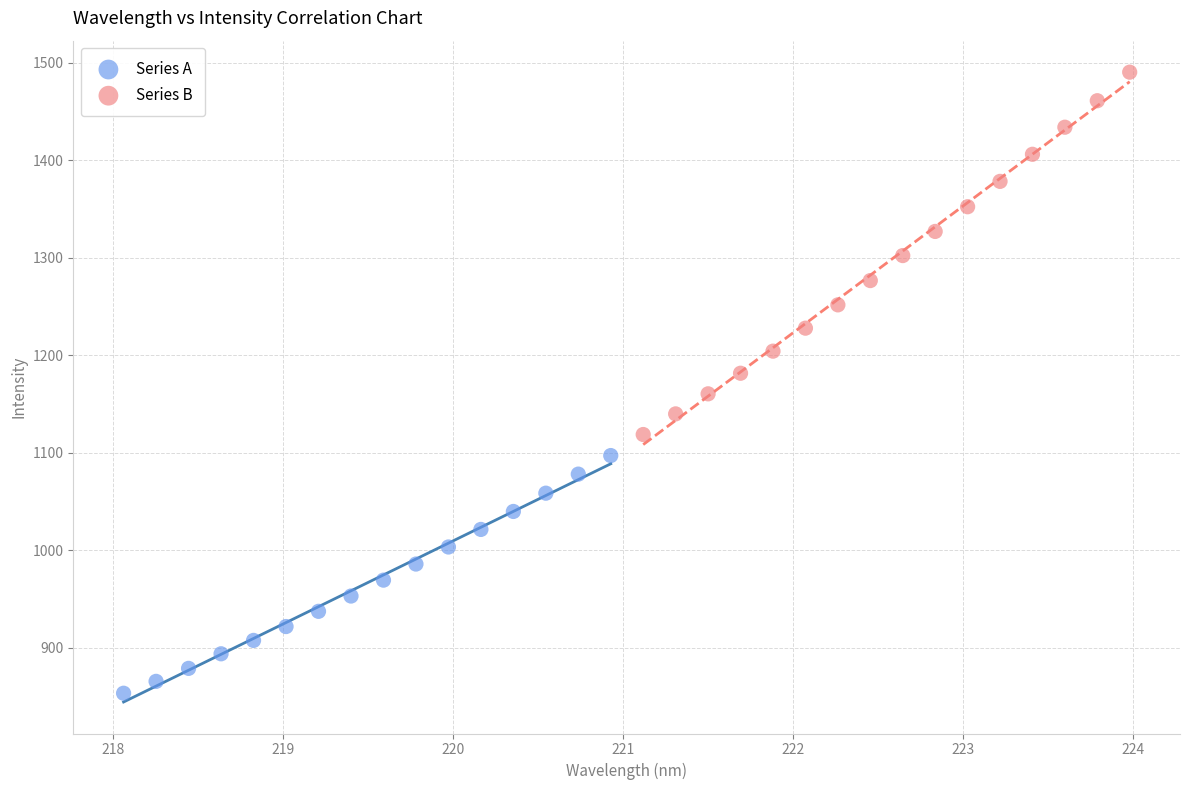

Which series has the largest Y range (max minus min)?

Series B